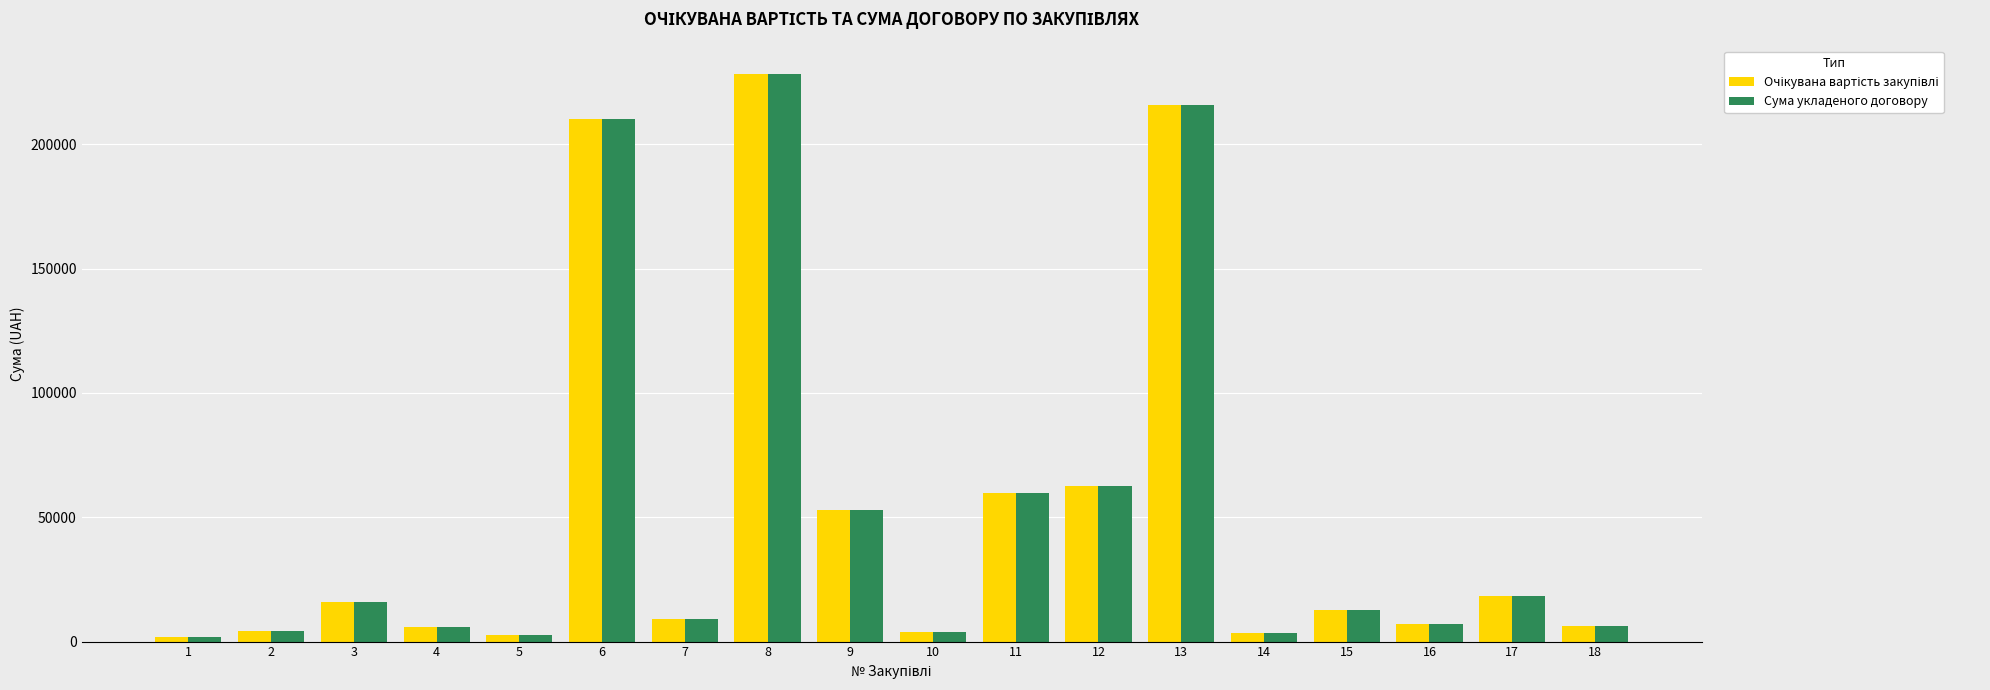

How many bars are there in each group?

2